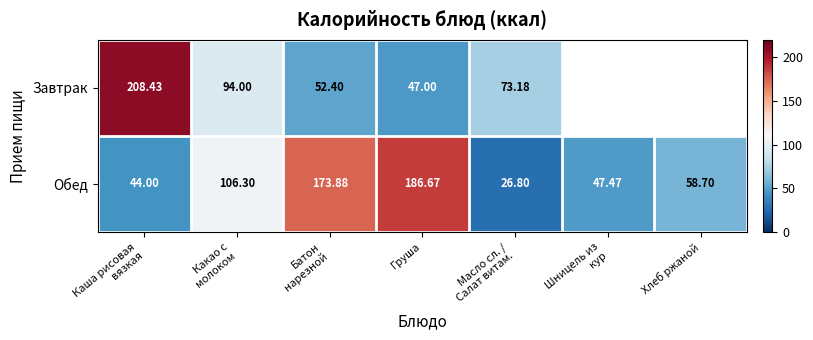

Rank the series at Батон
нарезной from highest to lowest value.

Обед, Завтрак